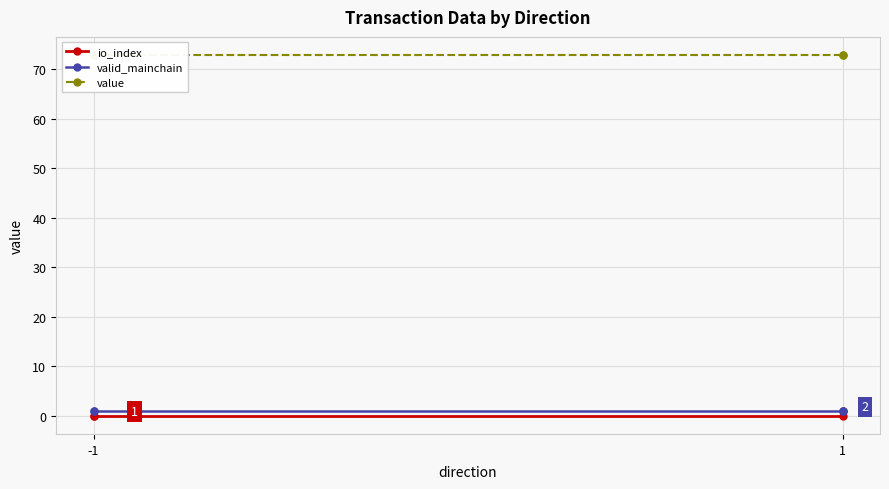

What is the difference between the highest and lowest values at 1?

72.8